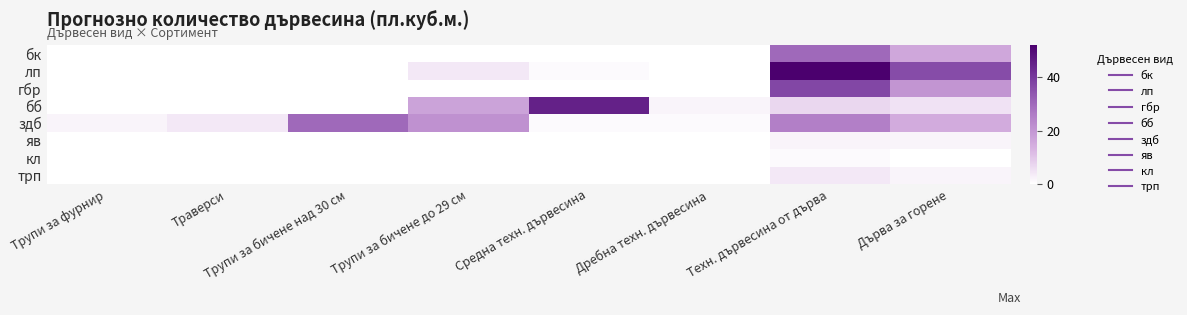

What is the difference between the highest and lowest values at Средна техн. дървесина?

45